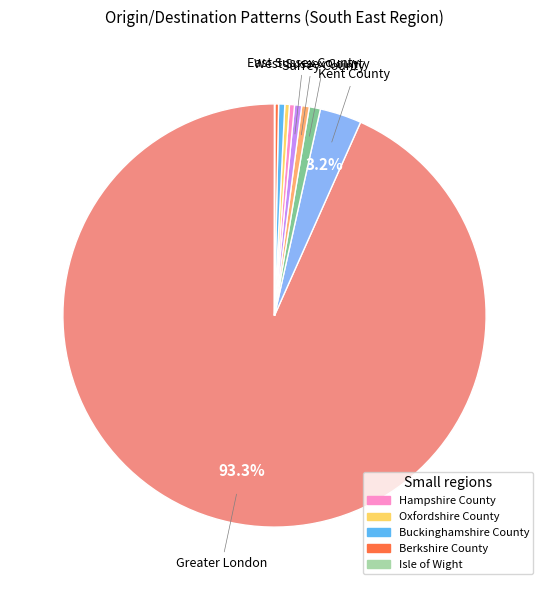

Does any single category account for the majority?

Yes